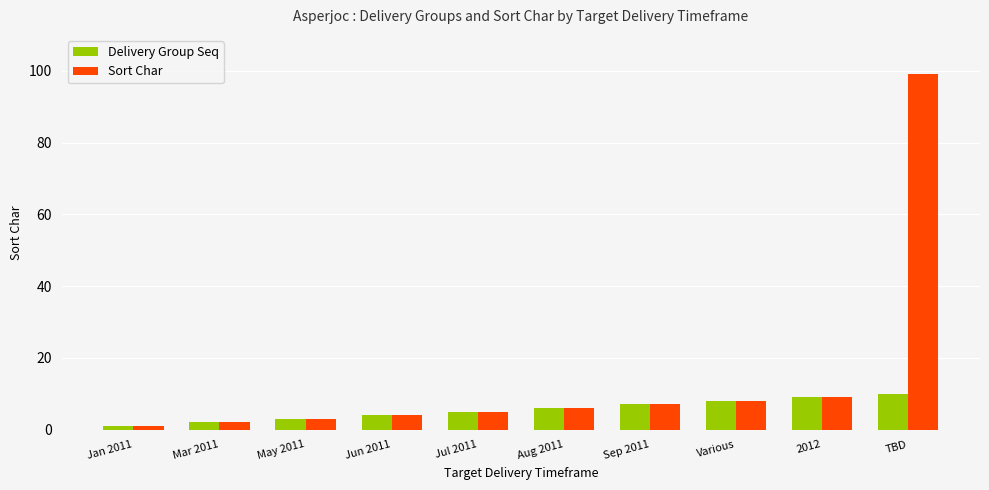

What is the label of the 1st bar from the left?

Jan 2011